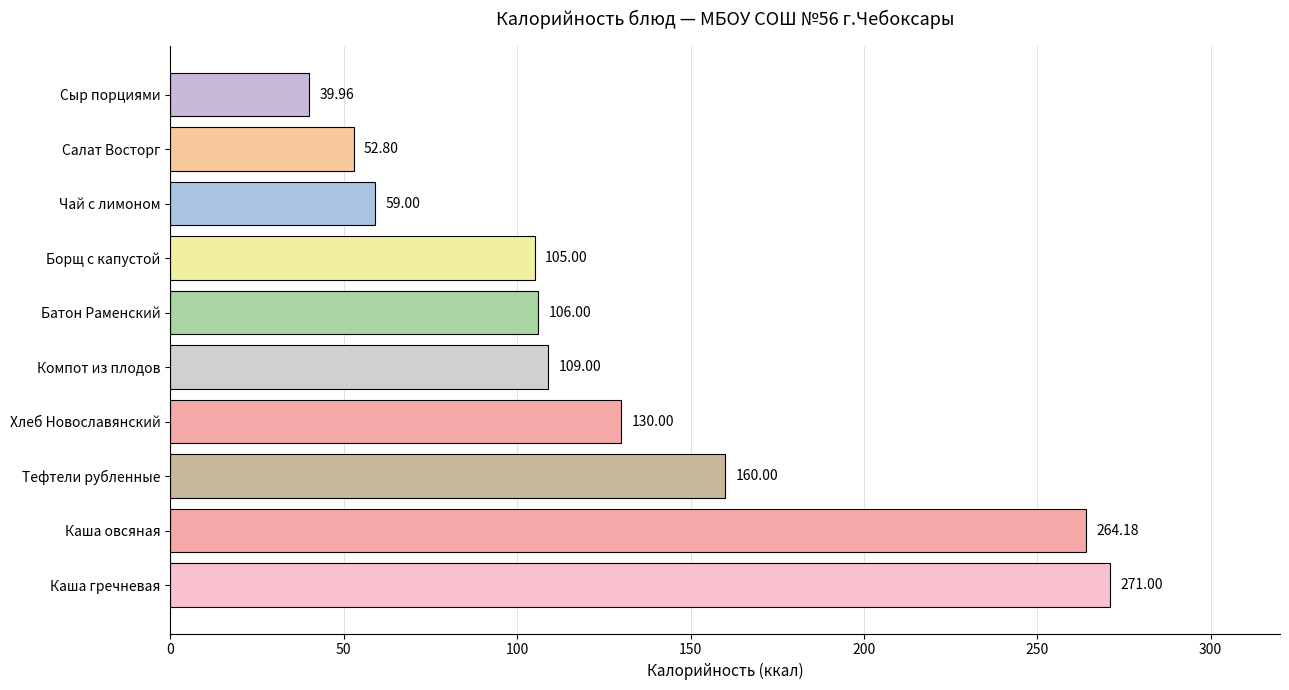

What is the difference between the maximum and minimum values?

231.0